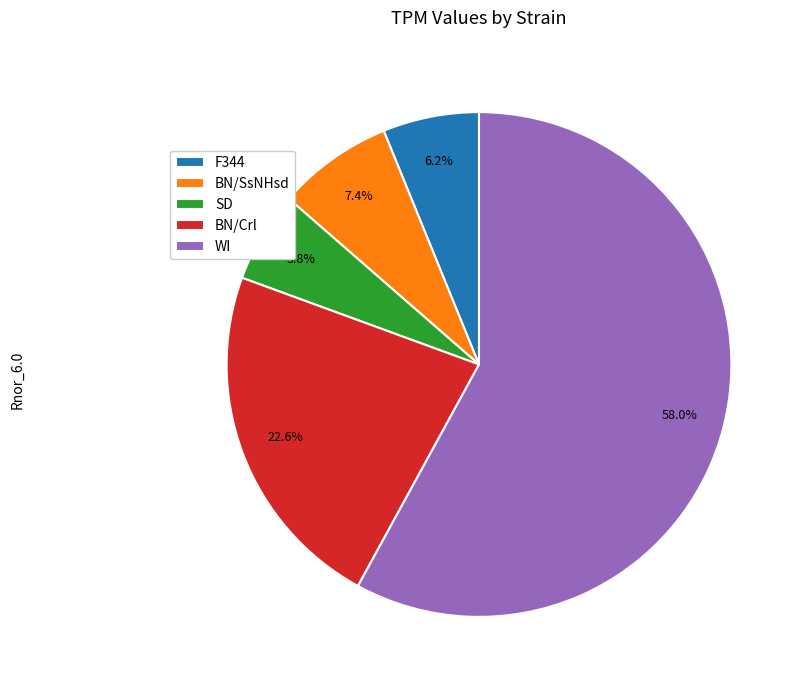

Is the sum of BN/SsNHsd and F344 greater than half?

No